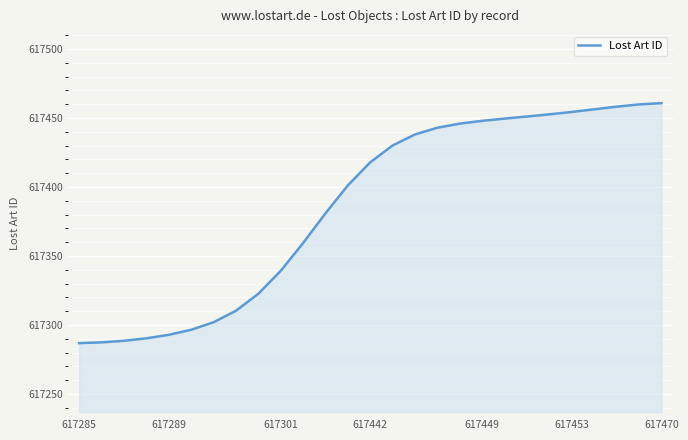

What is the maximum value shown in the chart?

617460.7